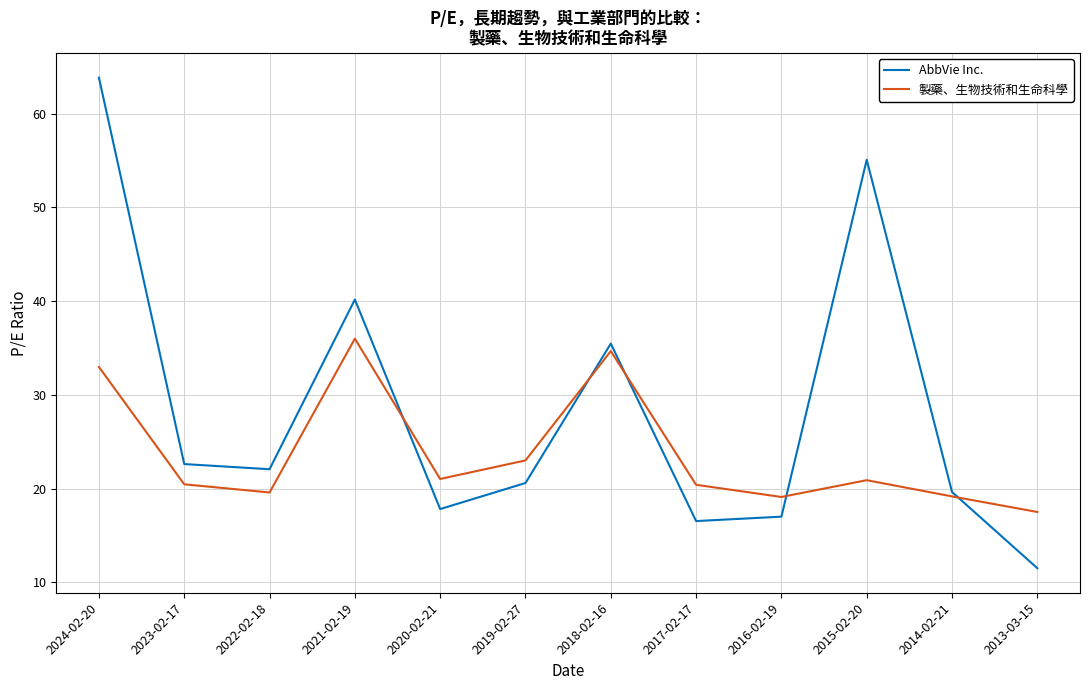

Rank the series at 2014-02-21 from highest to lowest value.

AbbVie Inc., 製藥、生物技術和生命科學